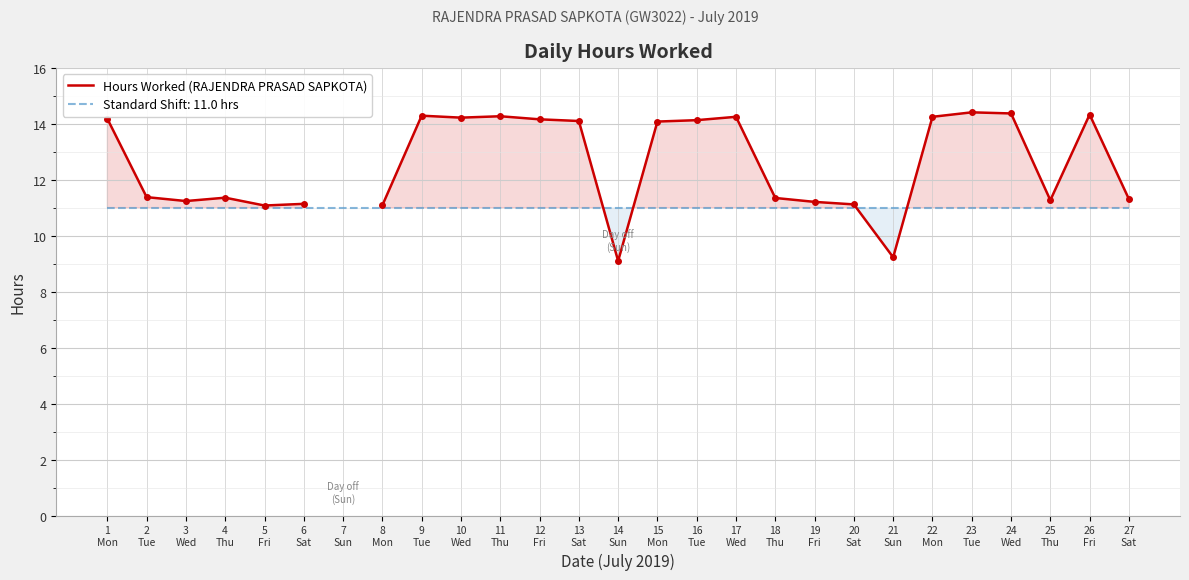

Which label corresponds to the largest value in the chart?

23
Tue